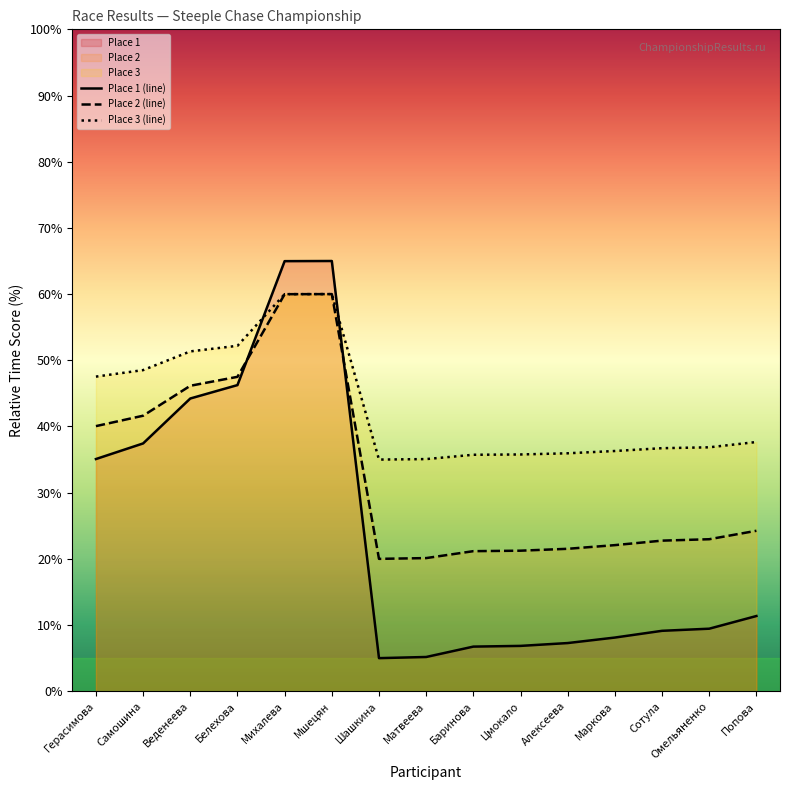

Which series ends up on top after the final intersection of Place 2 (line) and Place 1 (line)?

Place 2 (line)